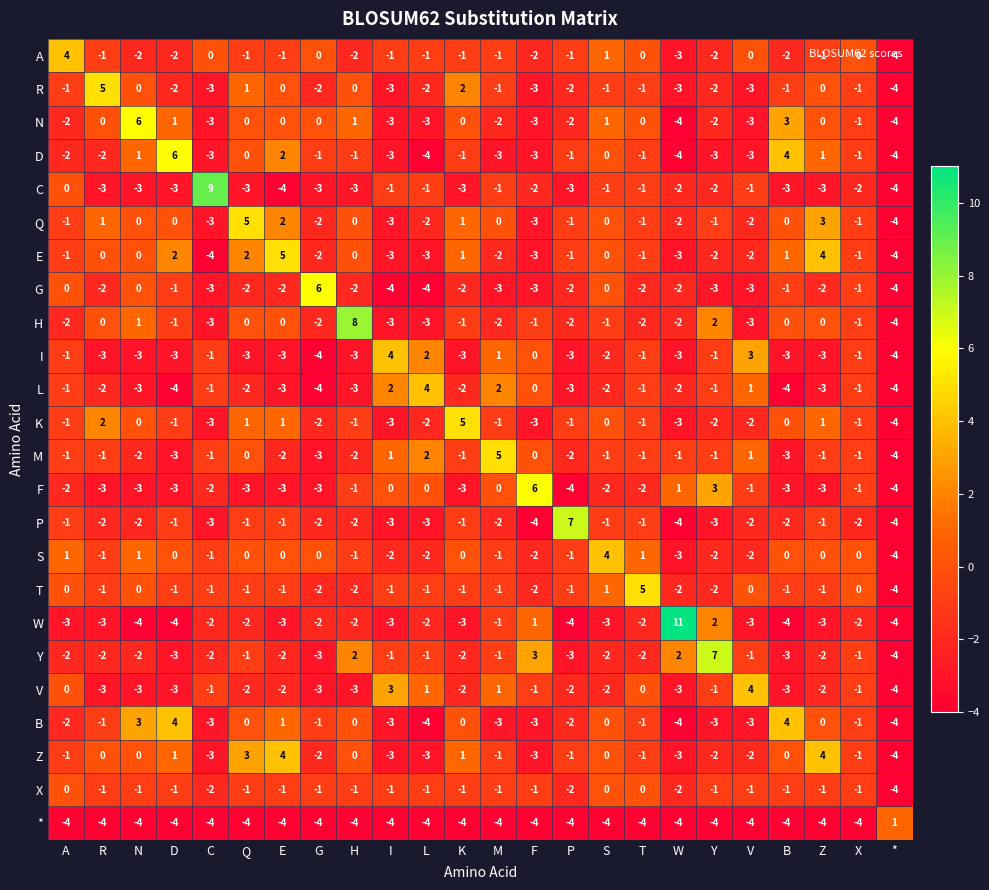

Count the R values in the range -2 to 0.

15